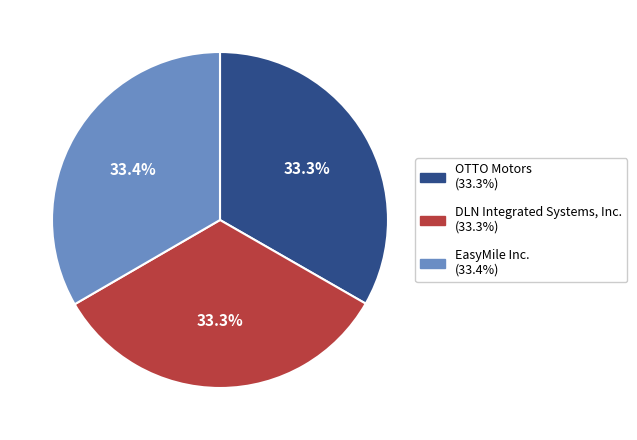

Approximately how many times larger is the value at EasyMile Inc. compared to OTTO Motors?

1.0